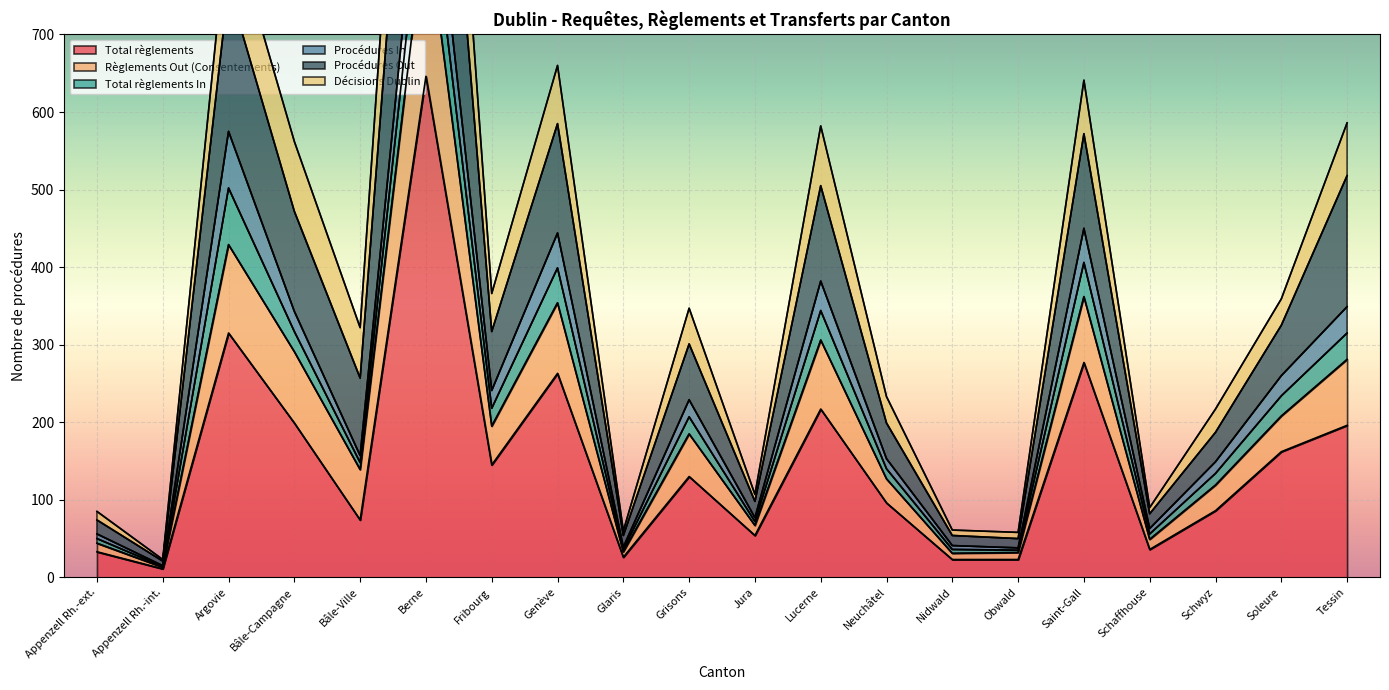

The value of Total règlements at Fribourg is 145. True or false?

True